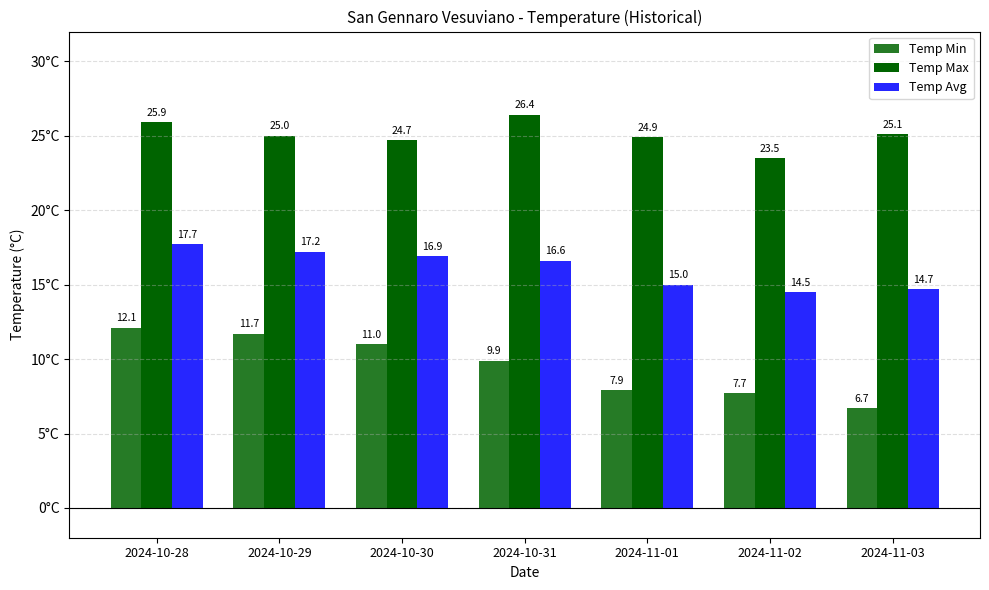

What is the total value across all series at 2024-10-29?

53.9